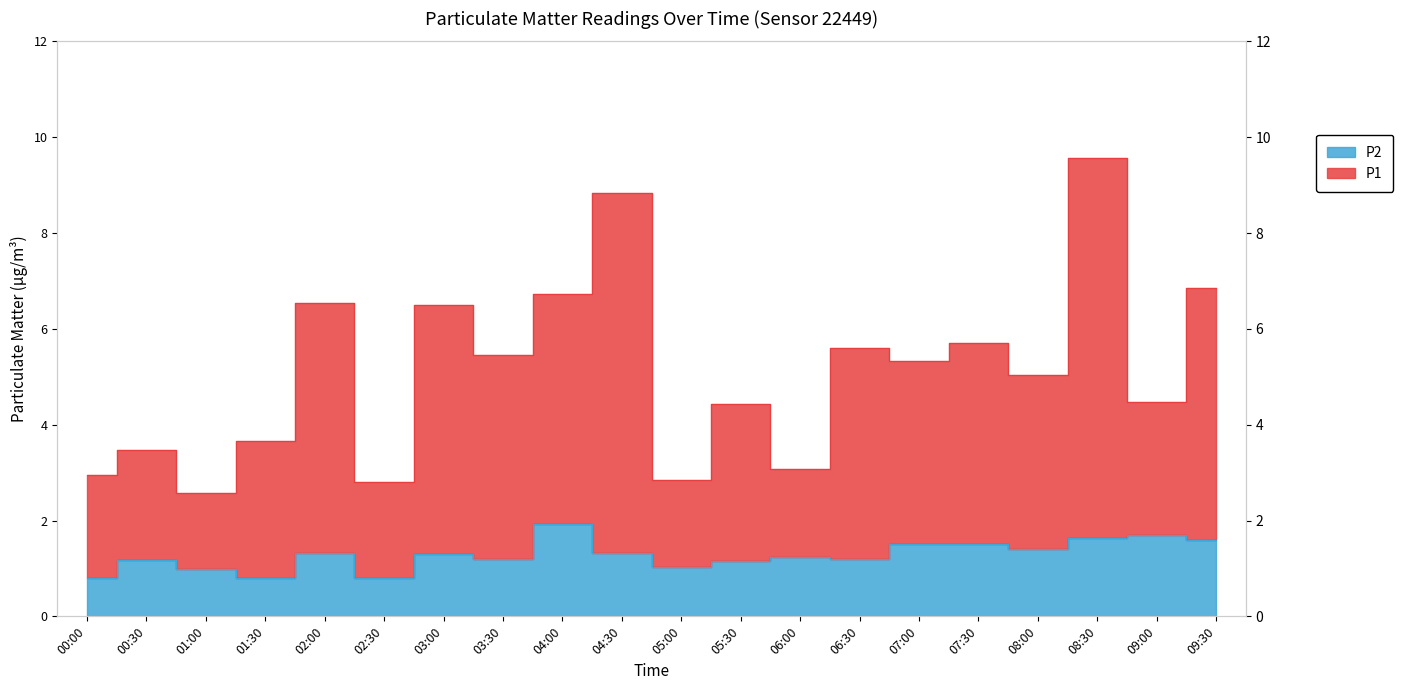

The P2 series shows 1.2 at 00:30. True or false?

True